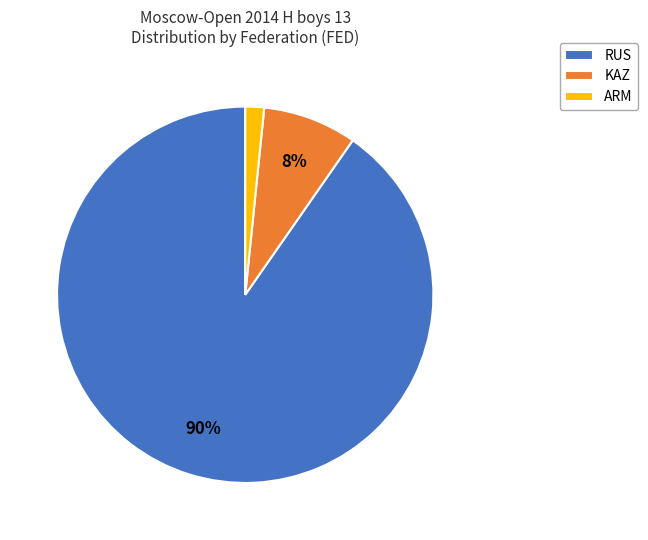

Combined, do KAZ and RUS account for over 50%?

Yes